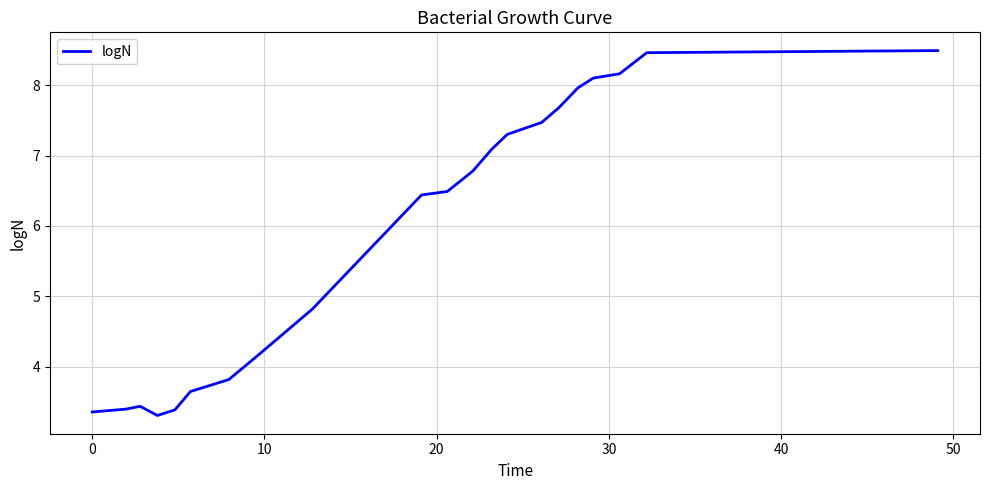

True or false: there are more than 0 points higher than both neighbors.

True